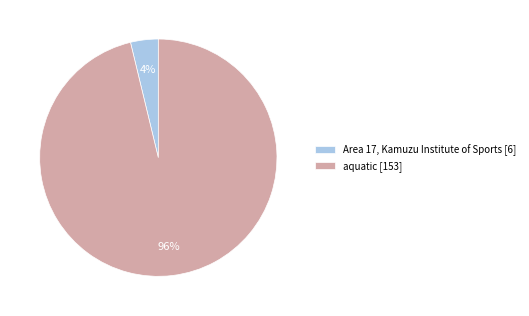

To the nearest percent, what portion does aquatic represent?

96%